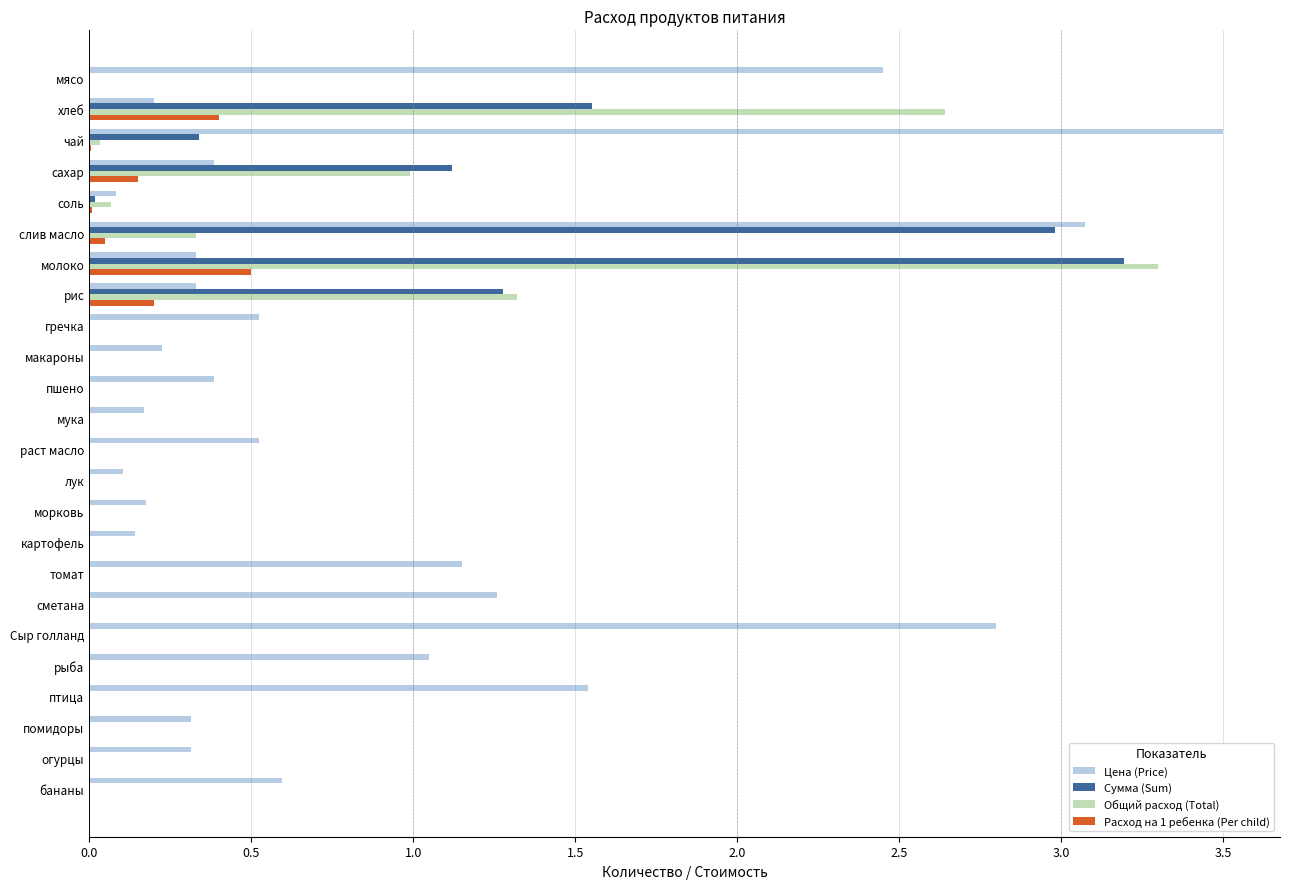

What is the sum of the Расход на 1 ребенка (Per child) values at гречка and хлеб?

0.4